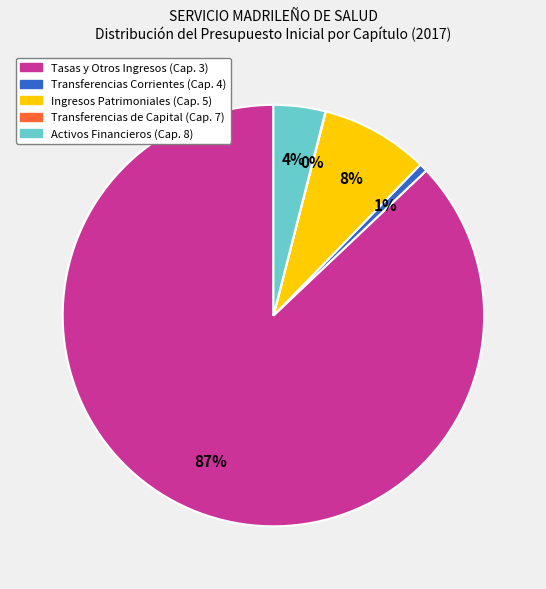

Do Transferencias Corrientes (Cap. 4) and Ingresos Patrimoniales (Cap. 5) together represent more than half of the pie?

No